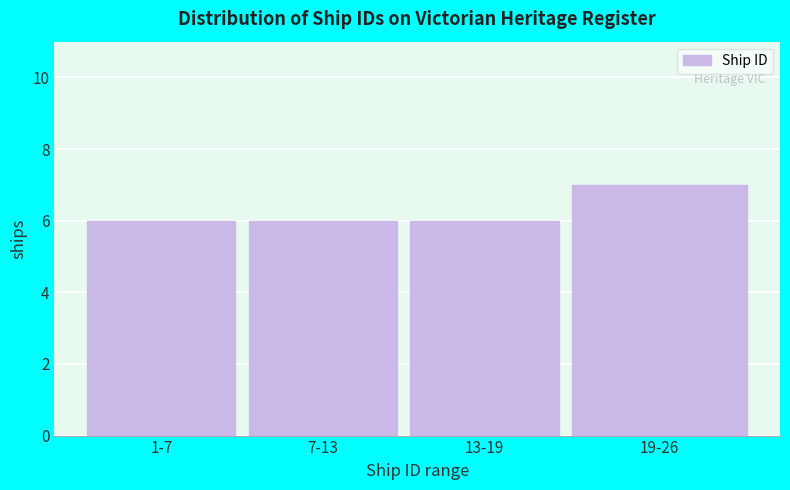

Reading left to right, transcribe all the data shown in this chart.

1-7=6	7-13=6	13-19=6	19-26=7